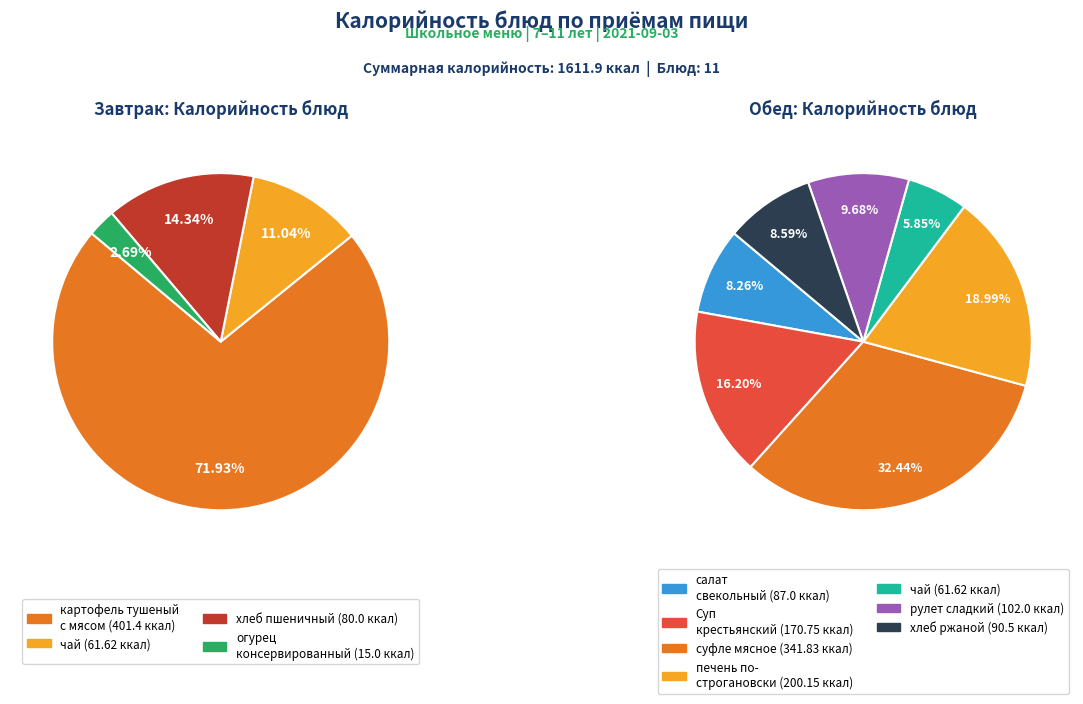

Does салат свекольный account for over 50% of the chart?

No